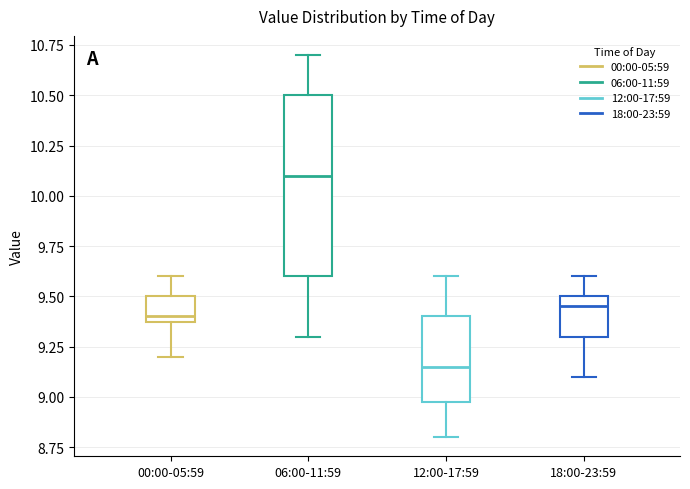

Which box's median line is the lowest?

12:00-17:59